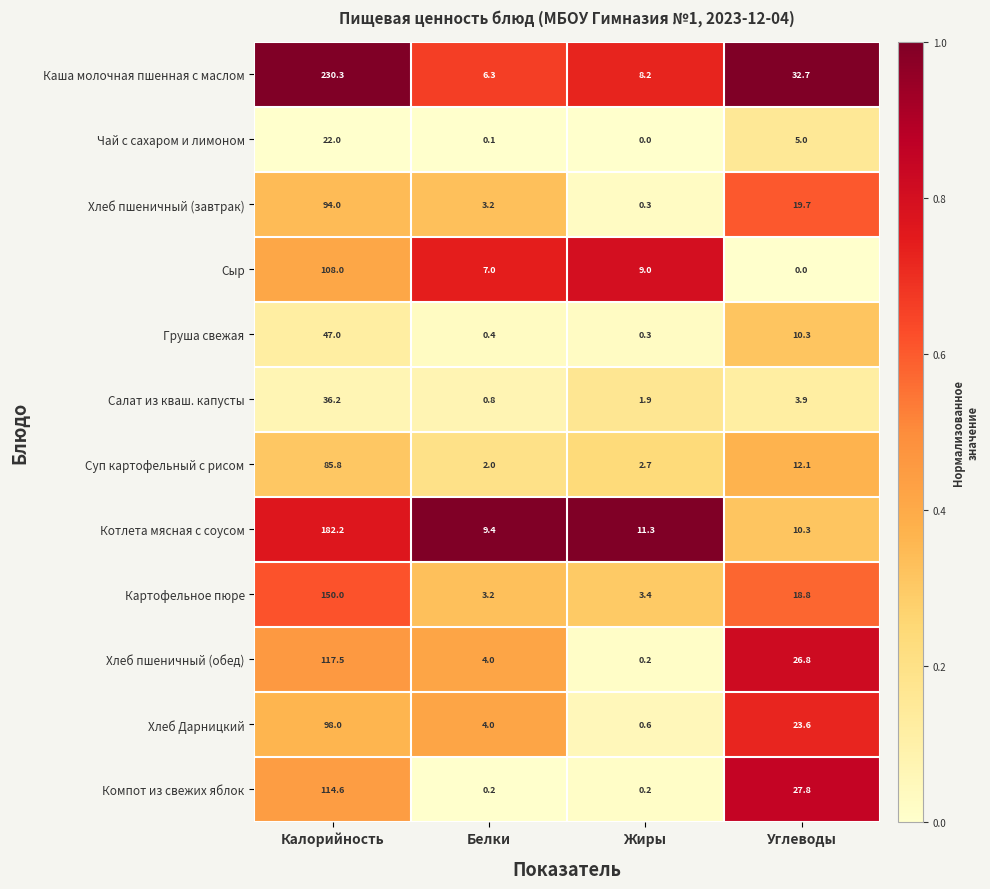

List the labels in order of Хлеб пшеничный (обед) value, largest first.

Калорийность, Углеводы, Белки, Жиры